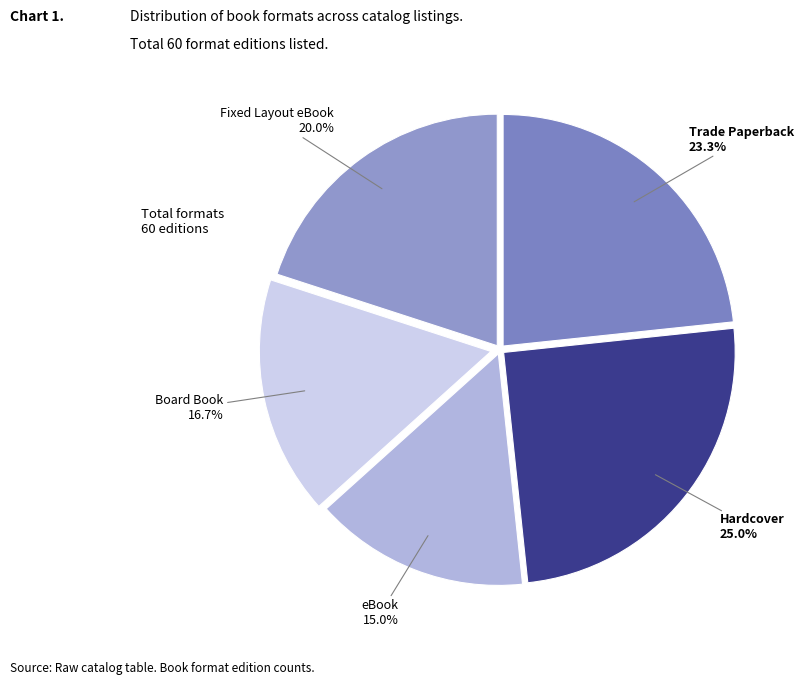

To the nearest percent, what is the difference between the largest and smallest slice percentages?

10%